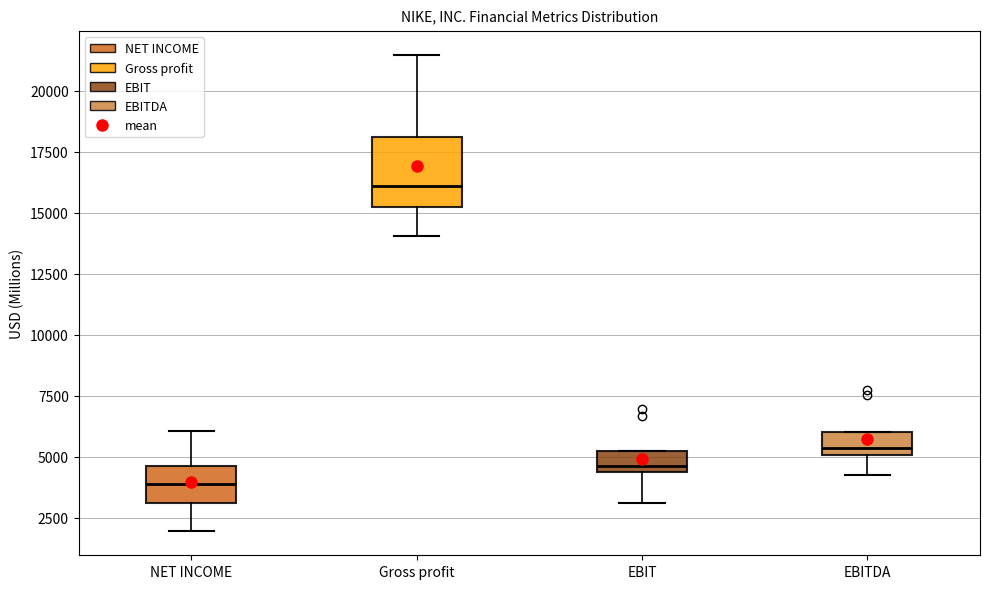

Comparing the boxes themselves (not the whiskers), which one is the tallest?

Gross profit